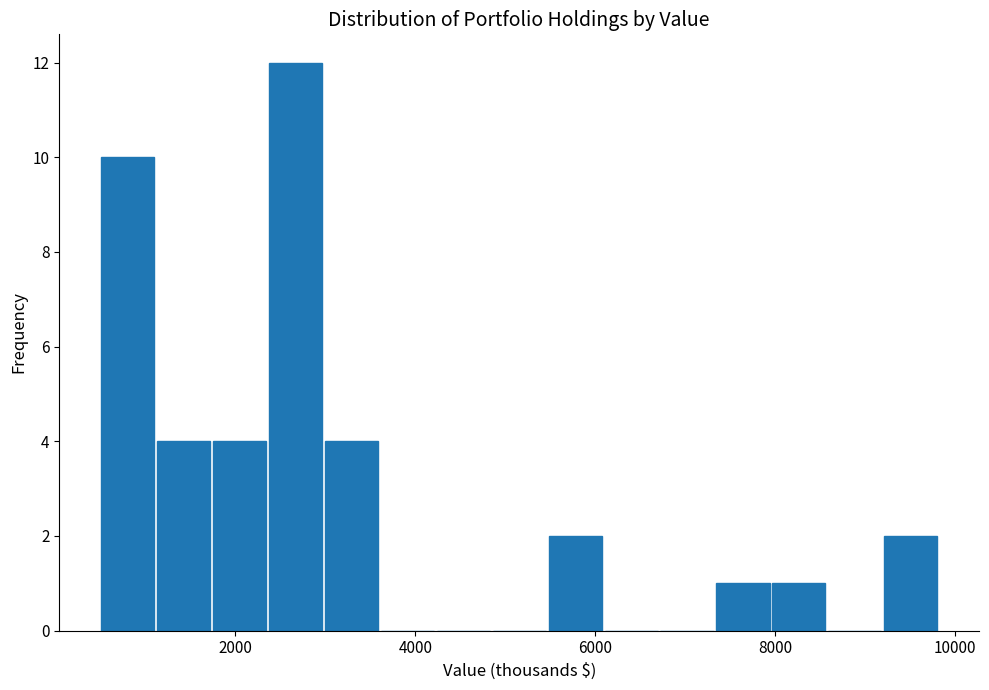

Read against the x-axis, roughly where is the centre of the tallest bar?

2600